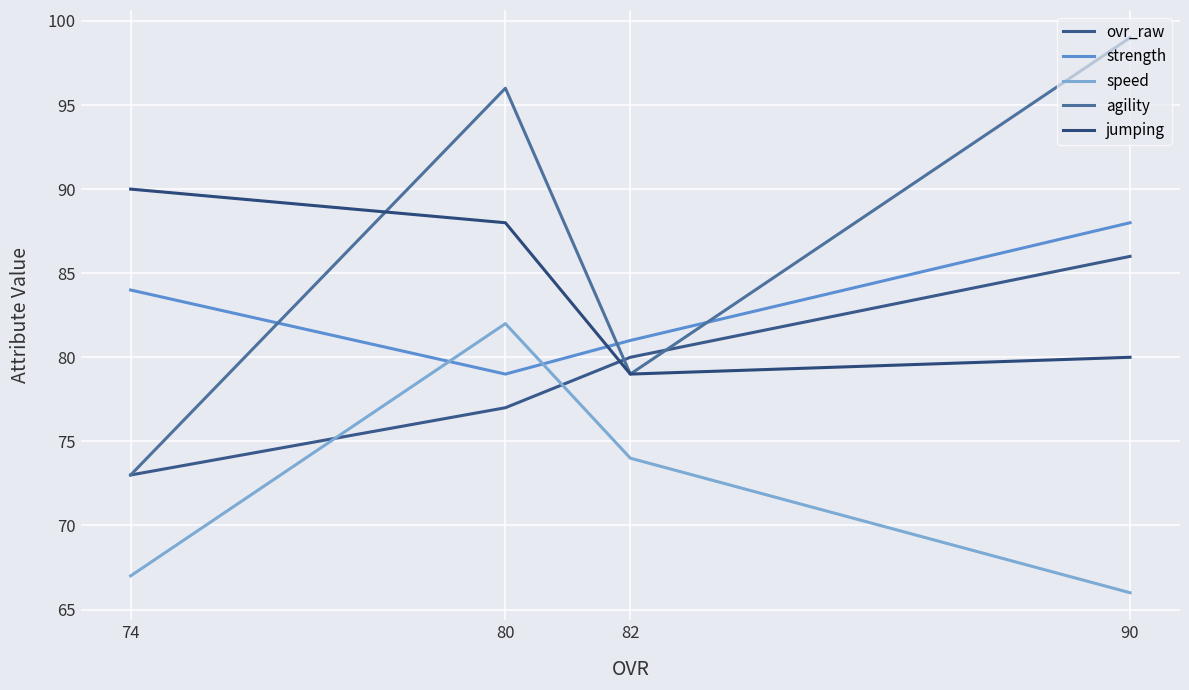

What are all the series names shown in the legend?

ovr_raw, strength, speed, agility, jumping